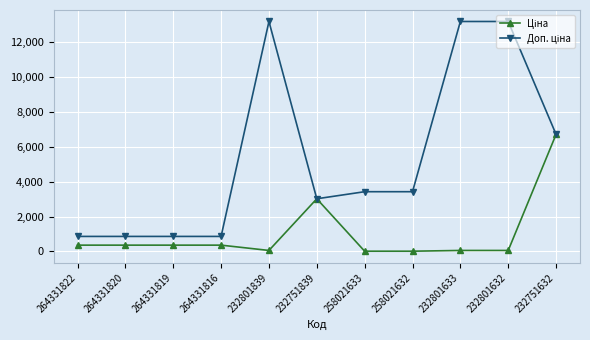

What is the maximum value shown in the chart?

13171.5